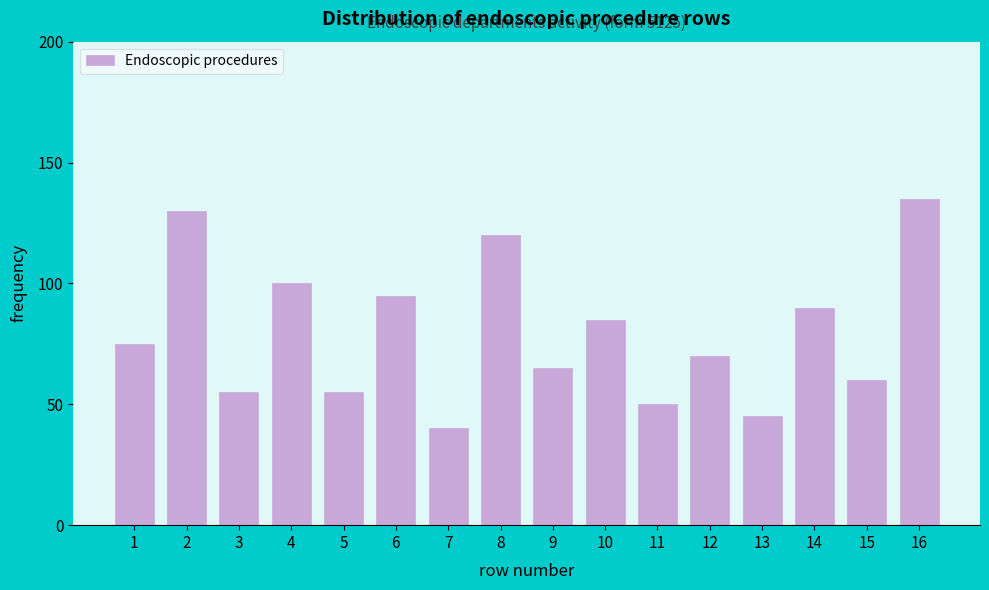

Reading left to right, what are all the values shown in this chart?

1=75	2=130	3=55	4=100	5=55	6=95	7=40	8=120	9=65	10=85	11=50	12=70	13=45	14=90	15=60	16=135